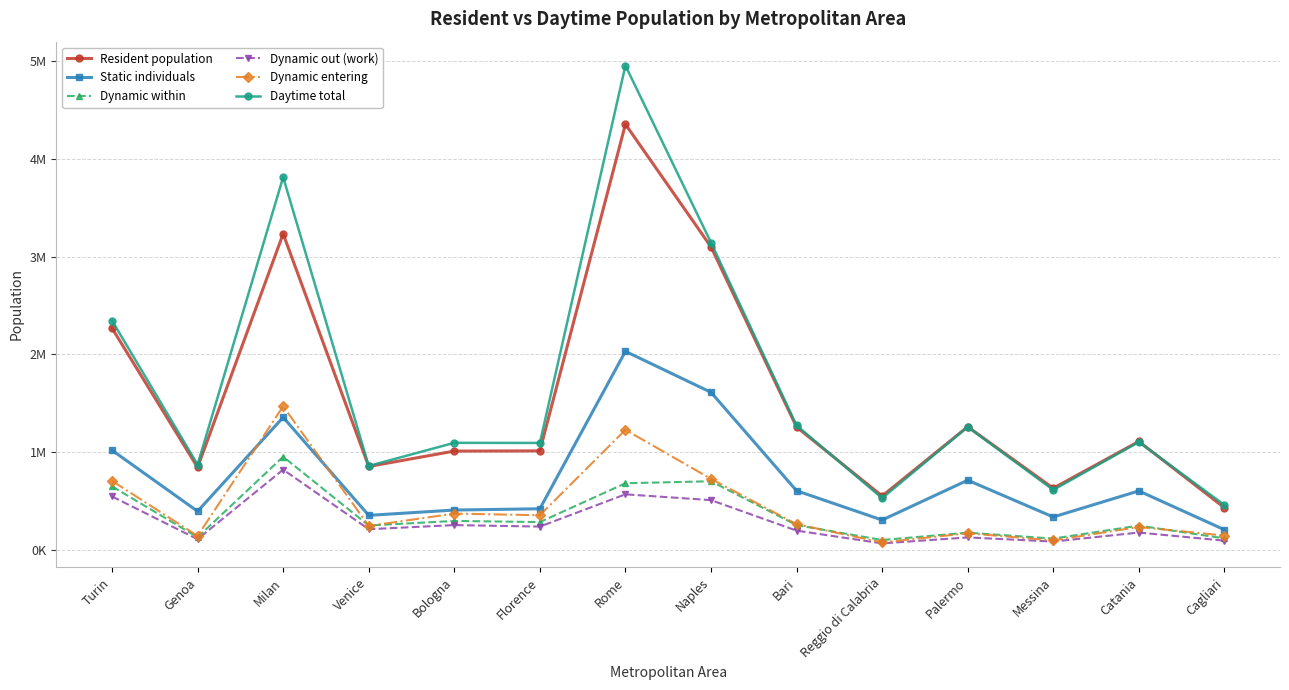

Does the chart have visible grid lines?

Yes